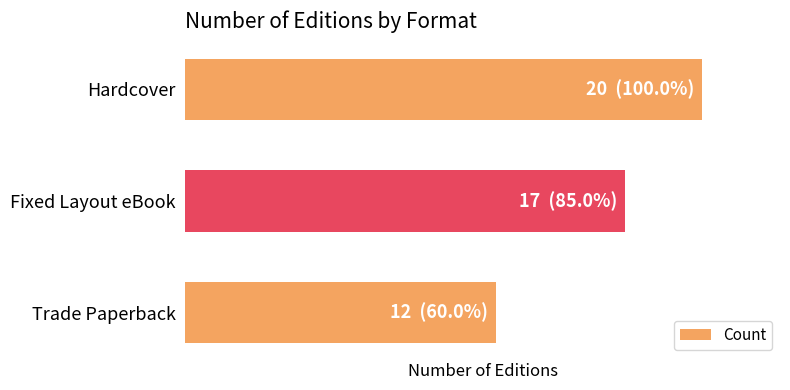

What is the difference between the second highest and minimum values?

5